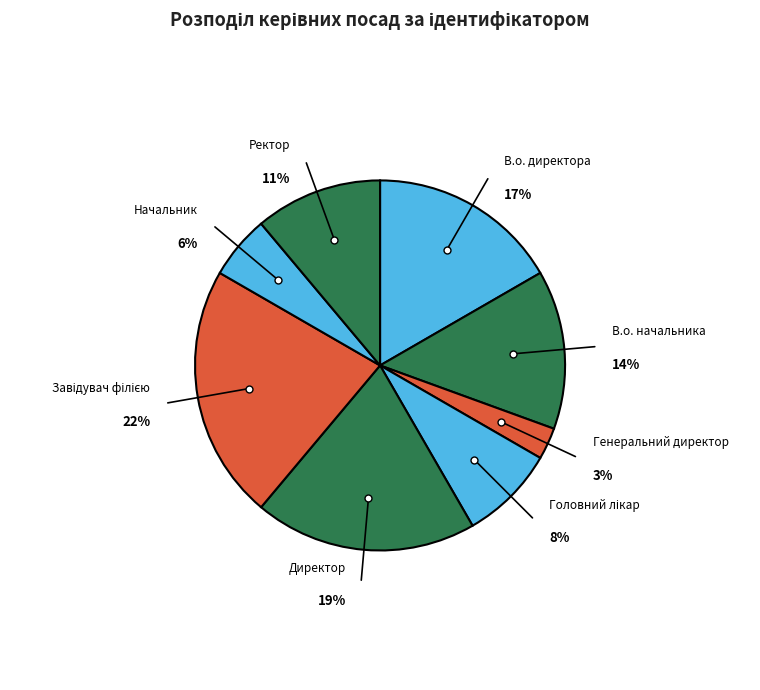

Do Начальник and В.о. директора together represent more than half of the pie?

No